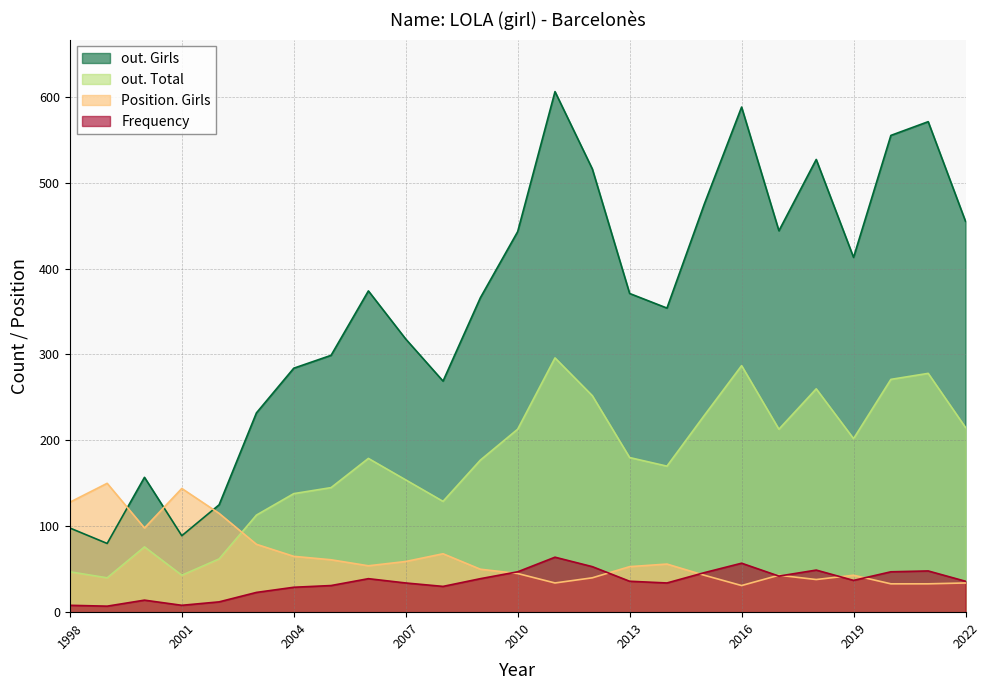

How many intersections are there between out. Girls and Position. Girls?

3